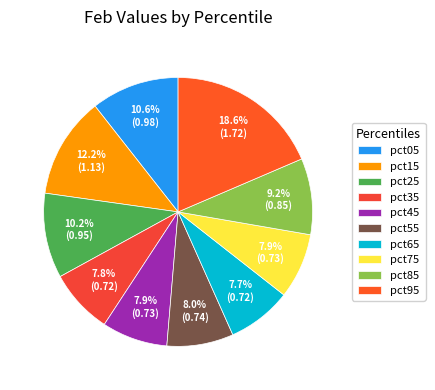

Is it true that pct35 is 8% of the pie?

True